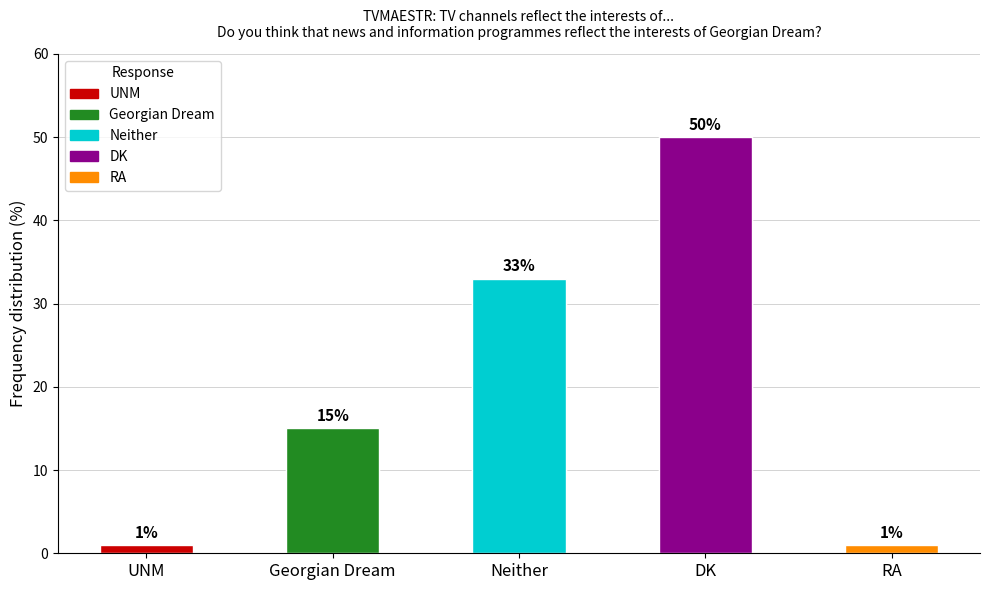

What is the approximate value at DK, to the nearest 10?

50